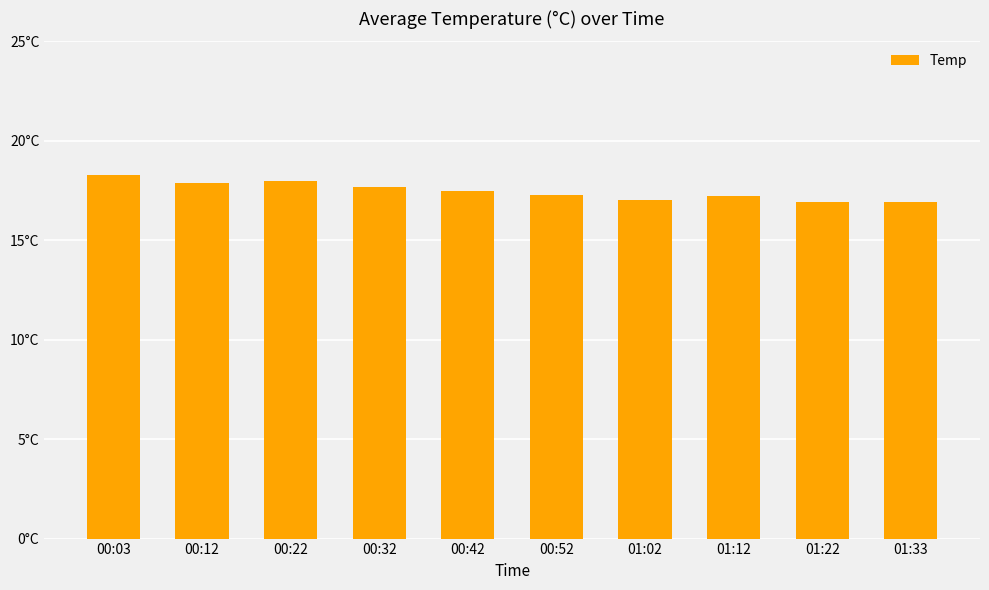

What is the label of the 8th bar from the right?

00:22